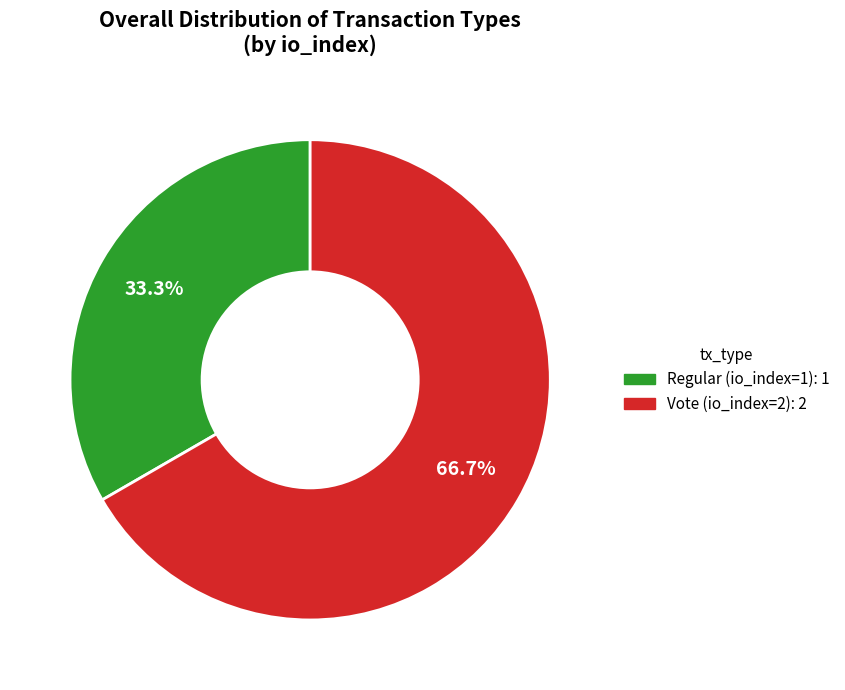

To the nearest percent, what portion does Vote (io_index=2) represent?

67%